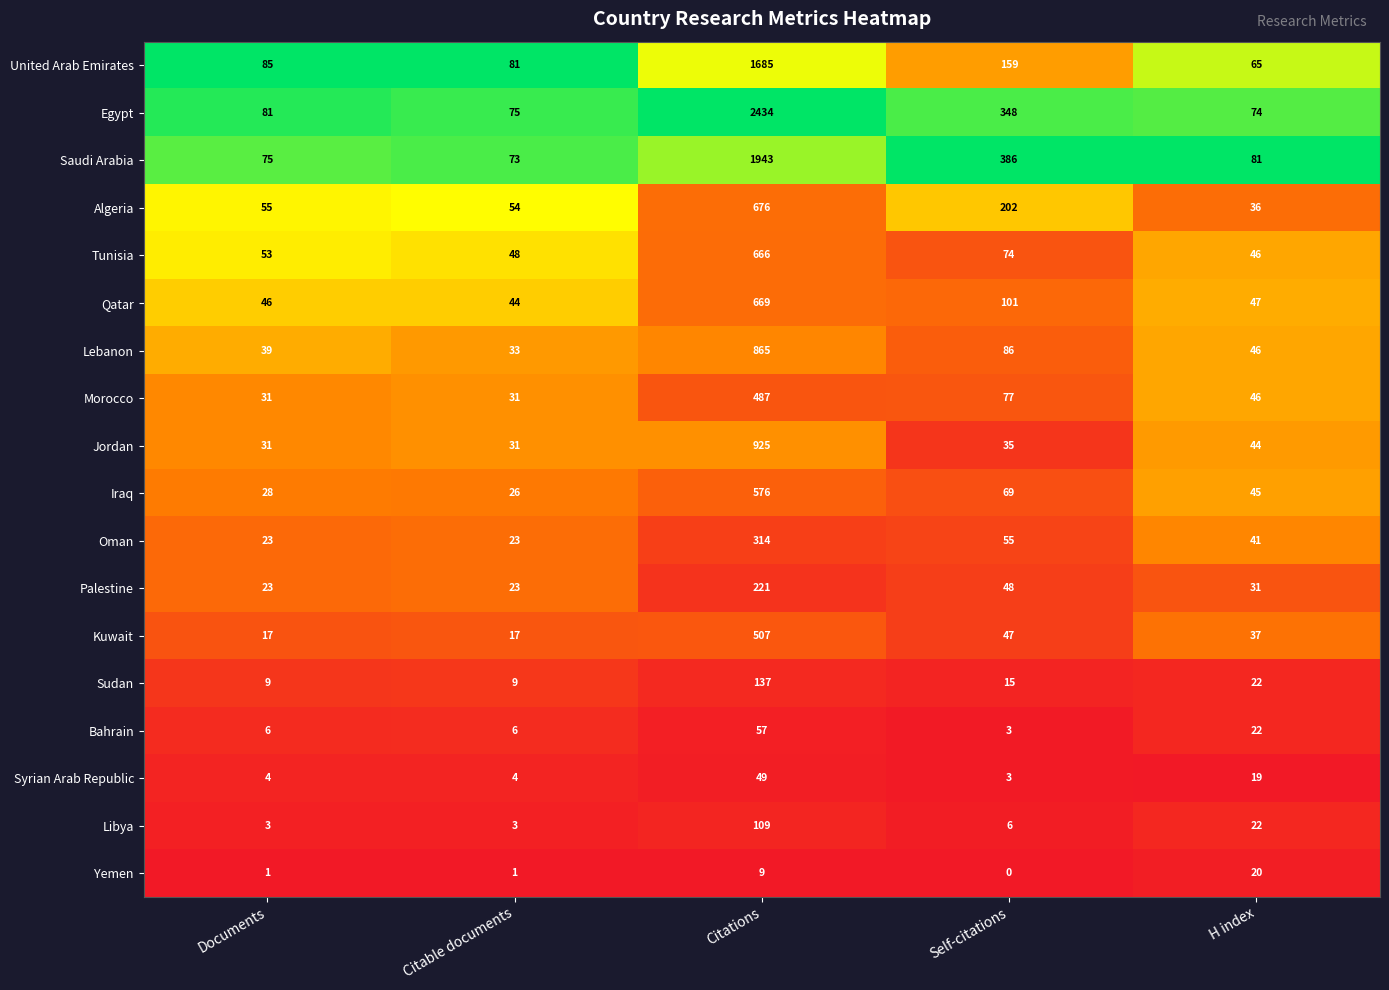

Which series has the largest total across all categories?

Egypt